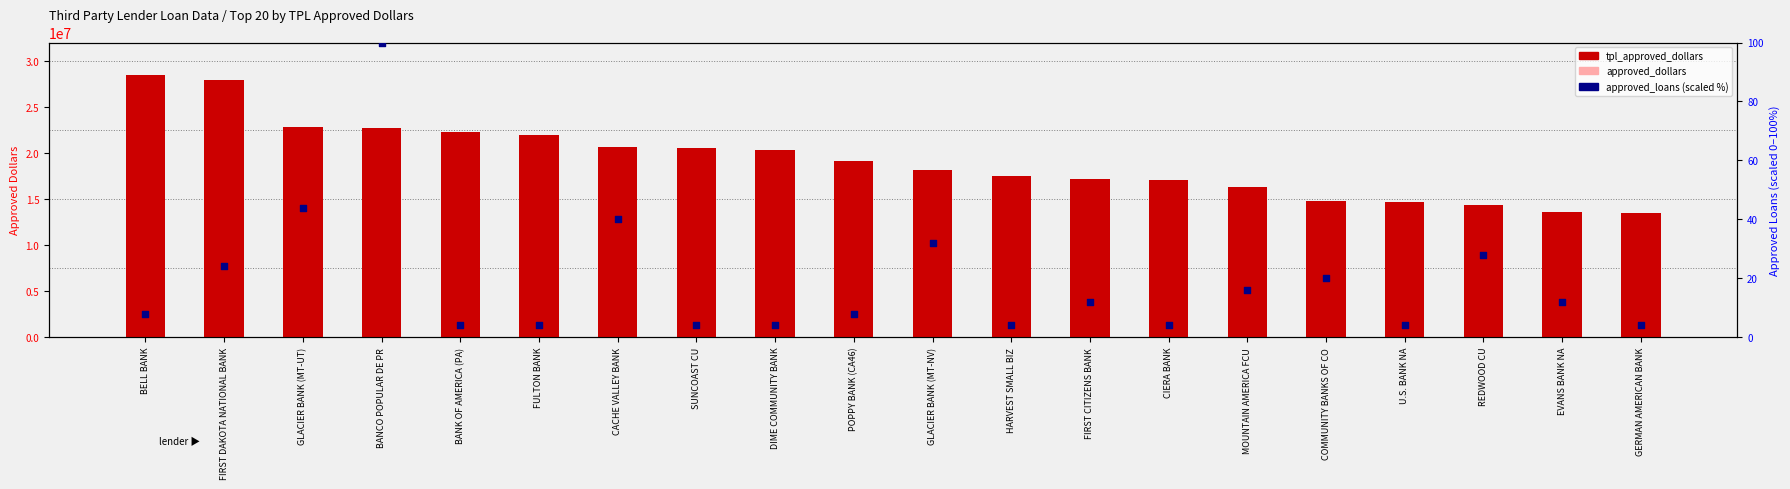

Which series contains the lowest Y value?

approved_loans (scaled %)